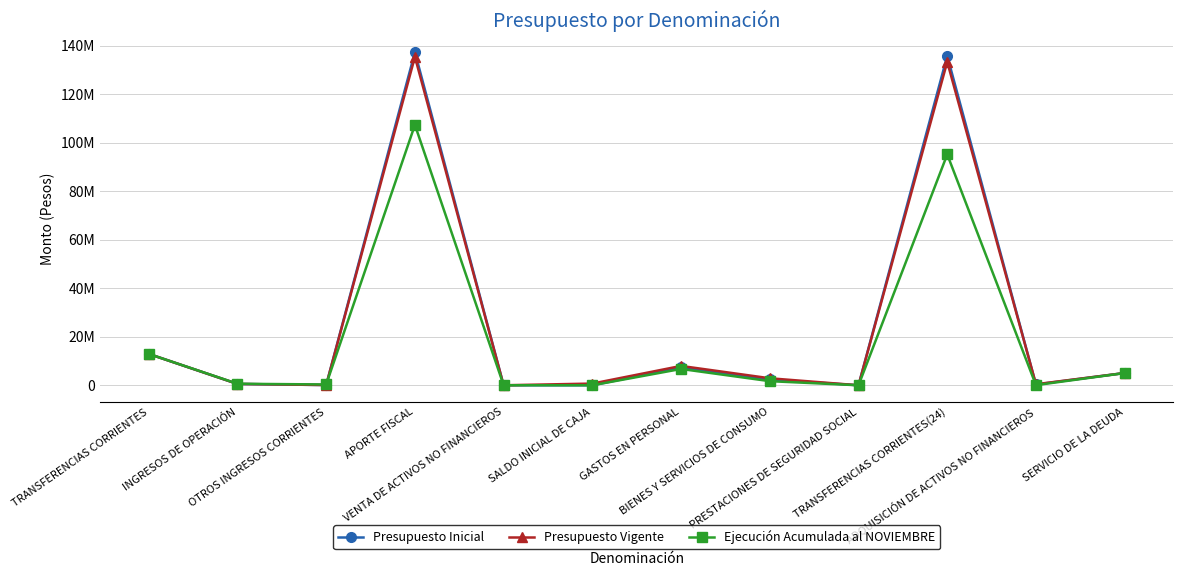

What is the difference between the maximum and minimum values in the Ejecución Acumulada al NOVIEMBRE series?

107370152